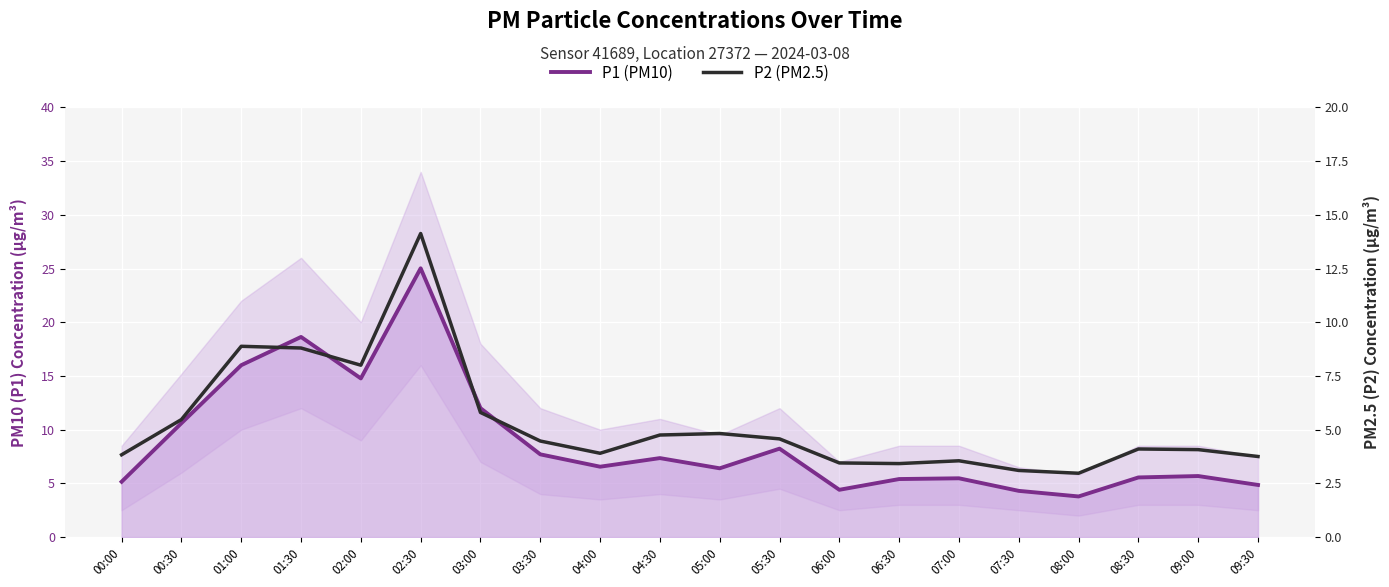

Which series has the largest total across all categories?

P1 (PM10)